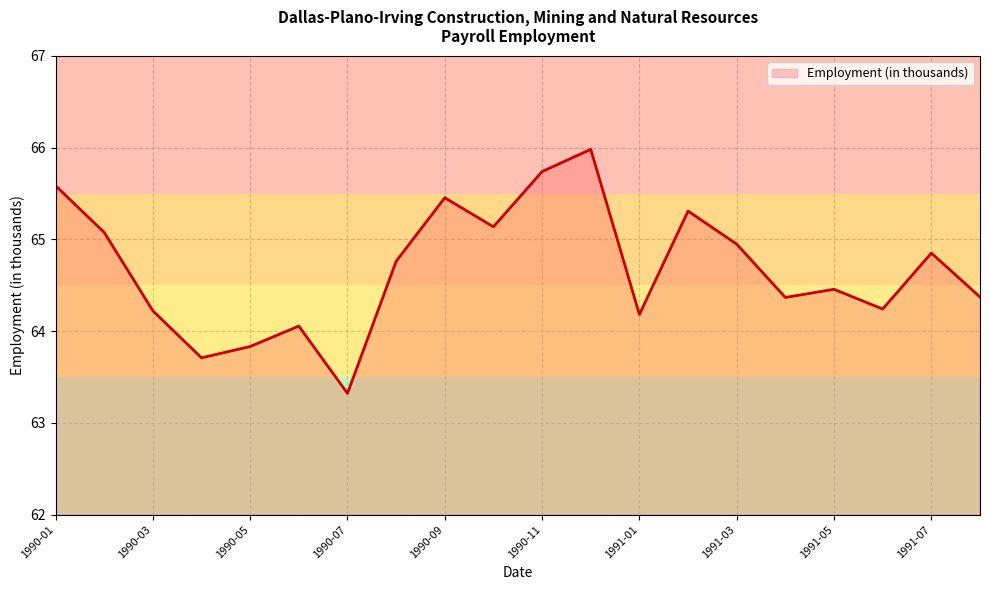

What is the sum of the values at 17 and 10?

130.0